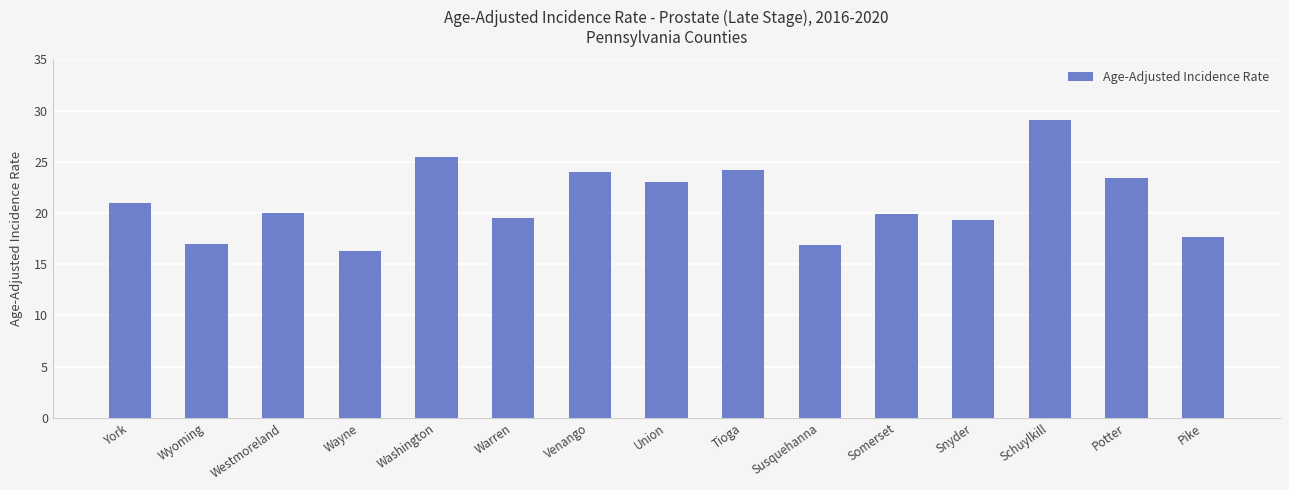

Which category has the lowest value across all series?

Wayne